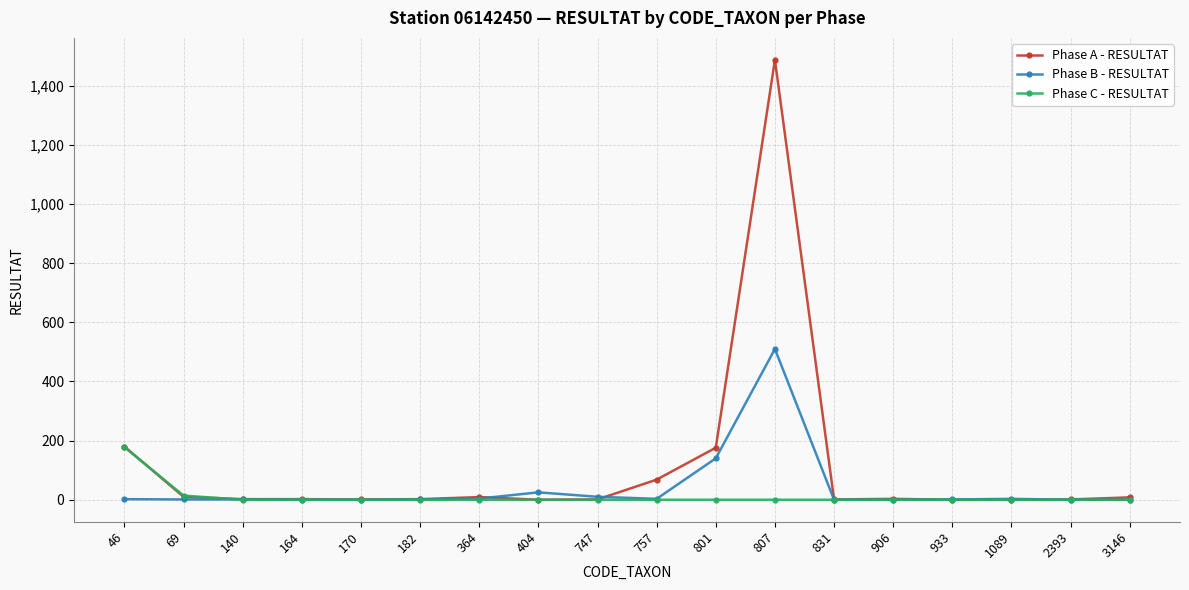

True or false: Phase B - RESULTAT has more than 0 points higher than both neighbors.

True